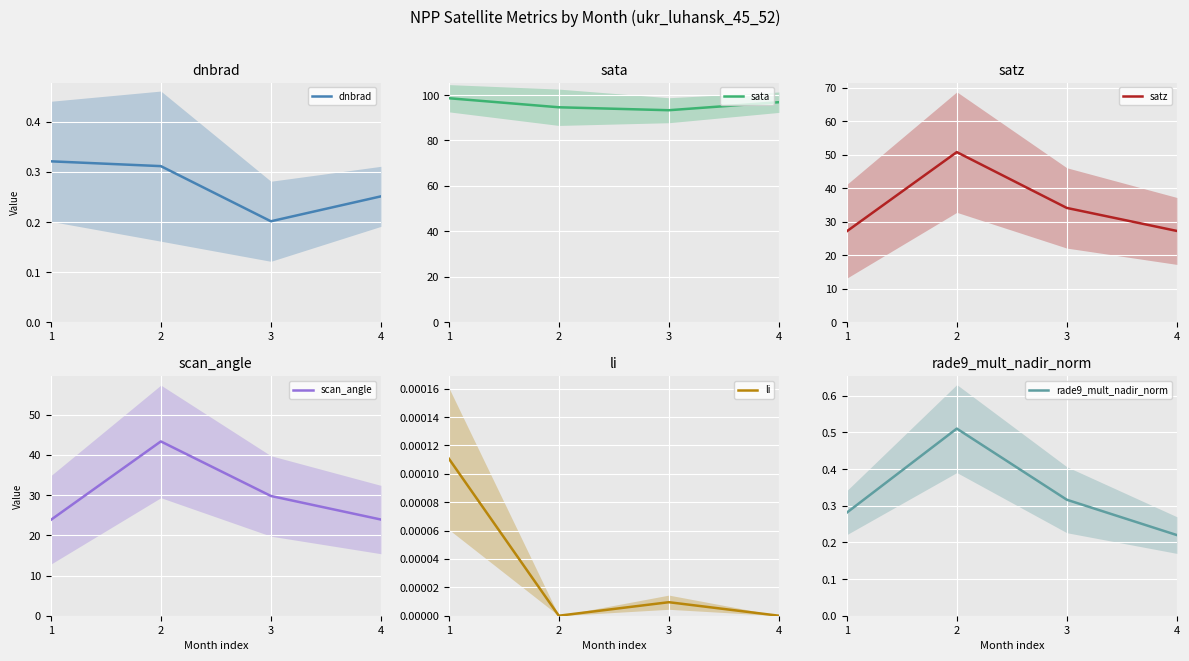

True or false: scan_angle has more than 2 points higher than both neighbors.

False